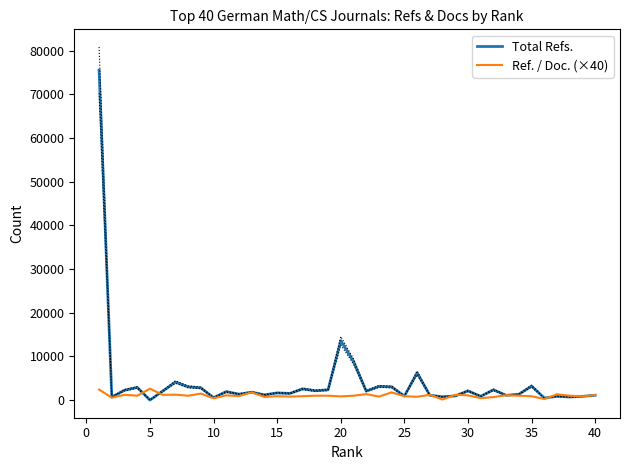

Reading right to left, extract all data points from this chart.

Total Refs.: 1108	847	706	856	469	3200	1332	1078	2346	859	2103	947	755	1104	6224	912	3019	3125	2056	8829	13603	2340	2132	2561	1520	1641	1185	1808	1348	1924	550	2802	3028	4124	2053	0	2897	2255	696	75548
Ref. / Doc. (×40): 1160	840	1000	1320	240	880	1000	1120	680	440	1080	1200	120	1200	760	880	1760	800	1360	1000	840	1000	1000	880	800	880	720	1760	920	1080	400	1480	1000	1240	1200	2600	1000	1200	560	2400